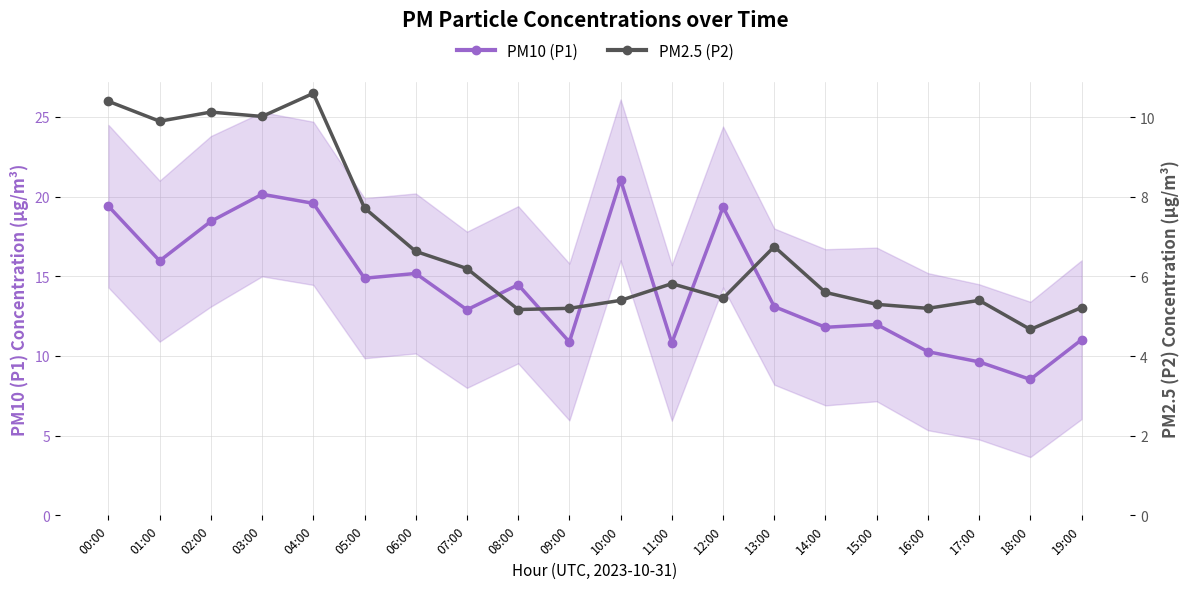

What is the label of the 12th point from the left?

11:00